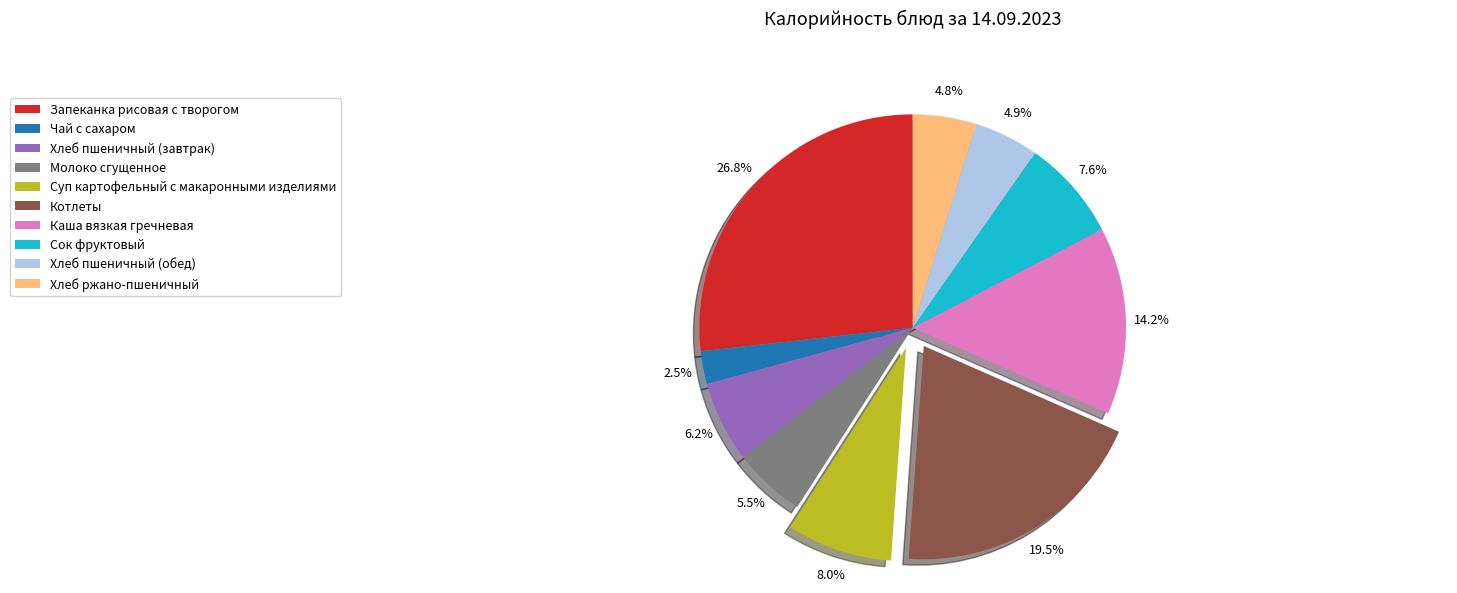

Does Каша вязкая гречневая account for over 50% of the chart?

No